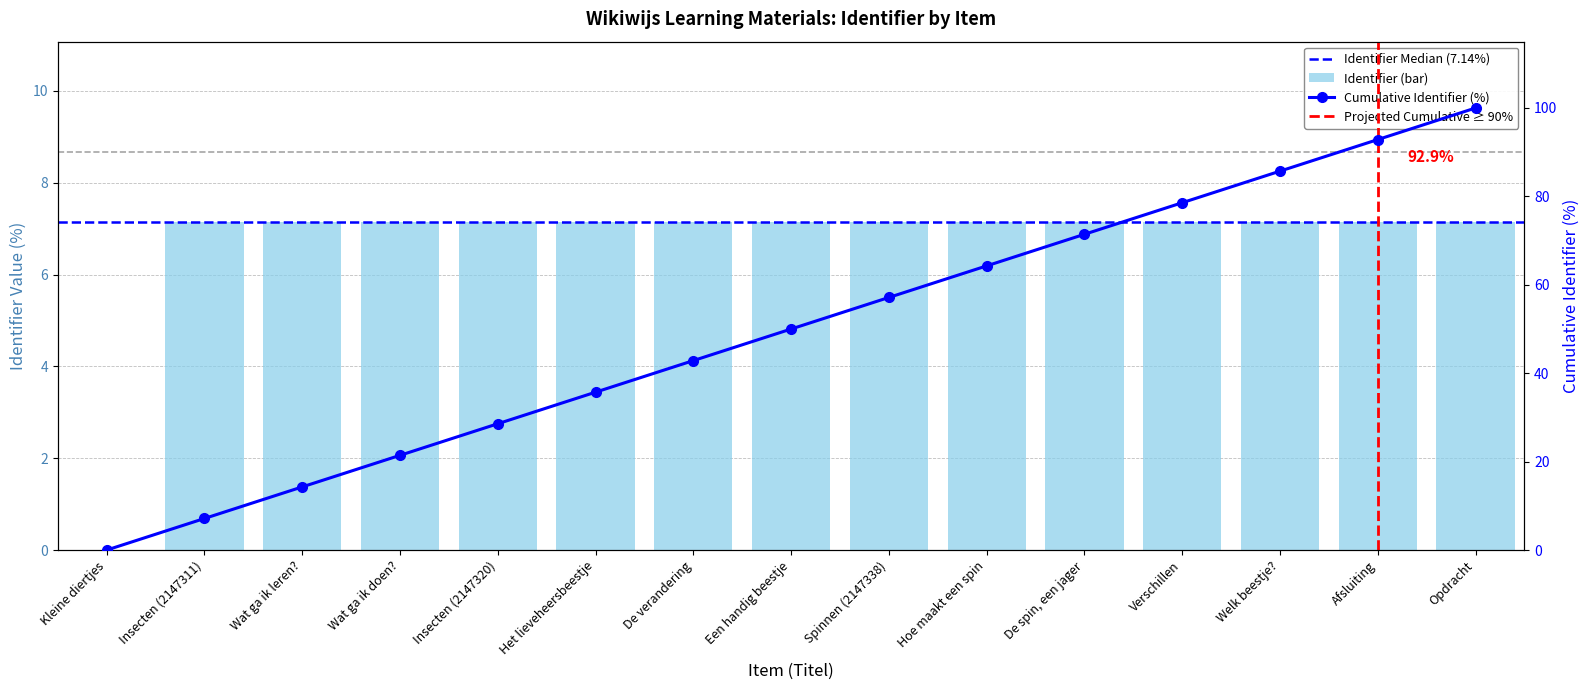

What position from the right is Insecten (2147320)?

11